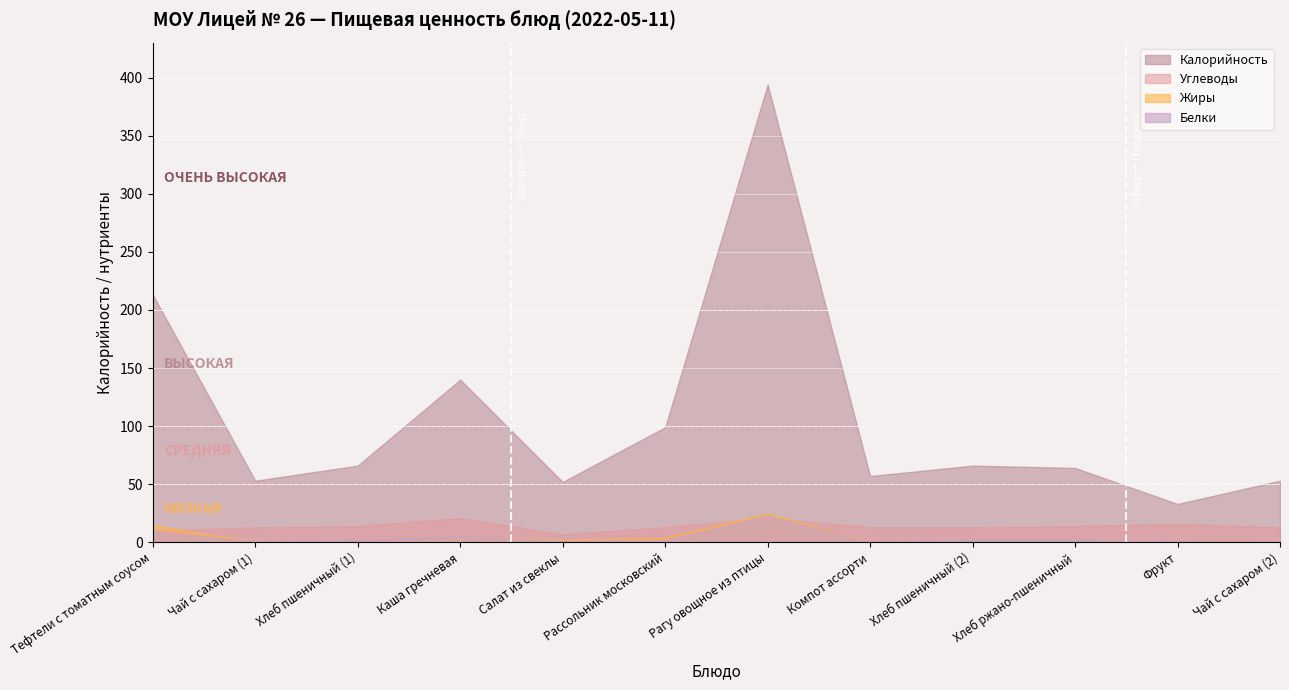

What position from the right is Тефтели с томатным соусом?

12